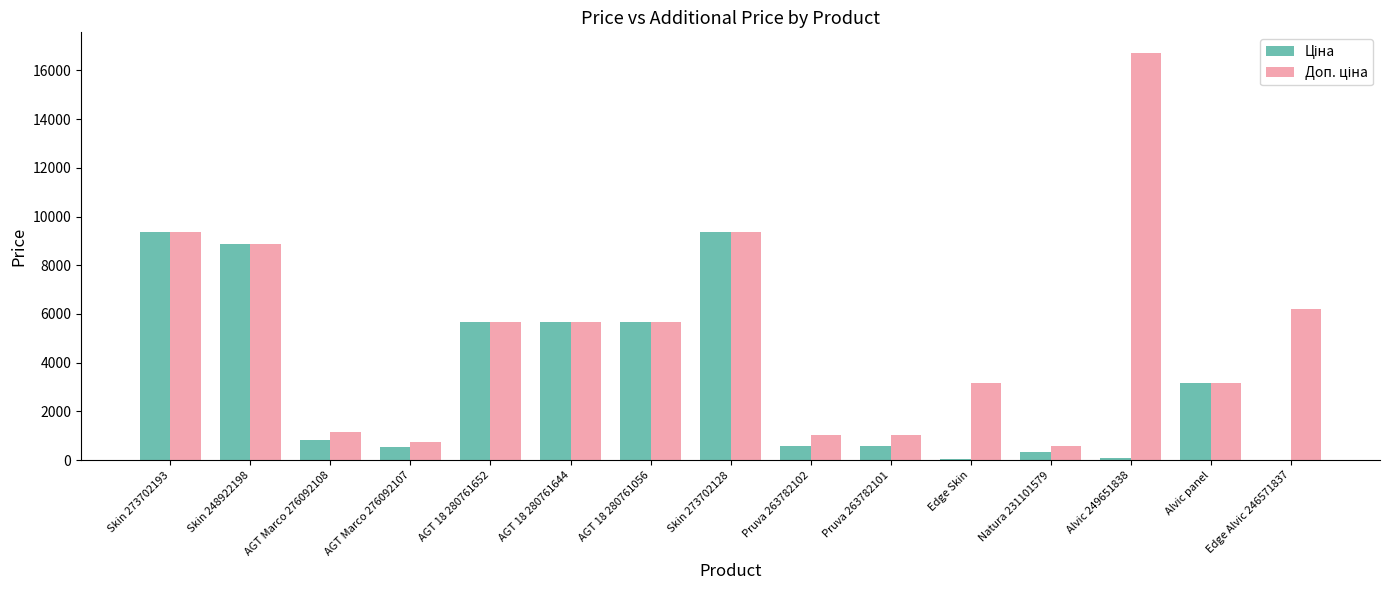

At which category does the chart reach its peak across all series?

Alvic 249651838